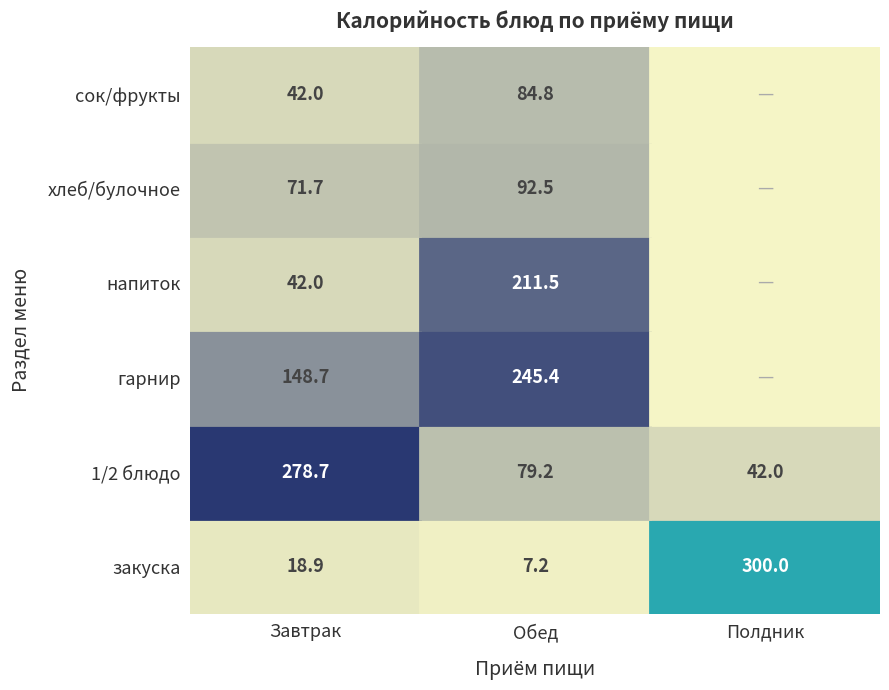

The value of закуска at Обед is 7.2. True or false?

True